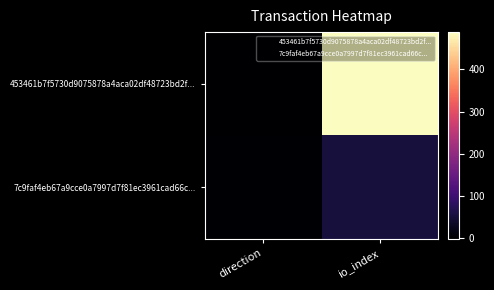

Reading left to right, extract all data points from this chart.

453461b7f5730d9075878a4aca02df48723bd2f...: direction=-1	io_index=488
7c9faf4eb67a9cce0a7997d7f81ec3961cad66c...: direction=1	io_index=53